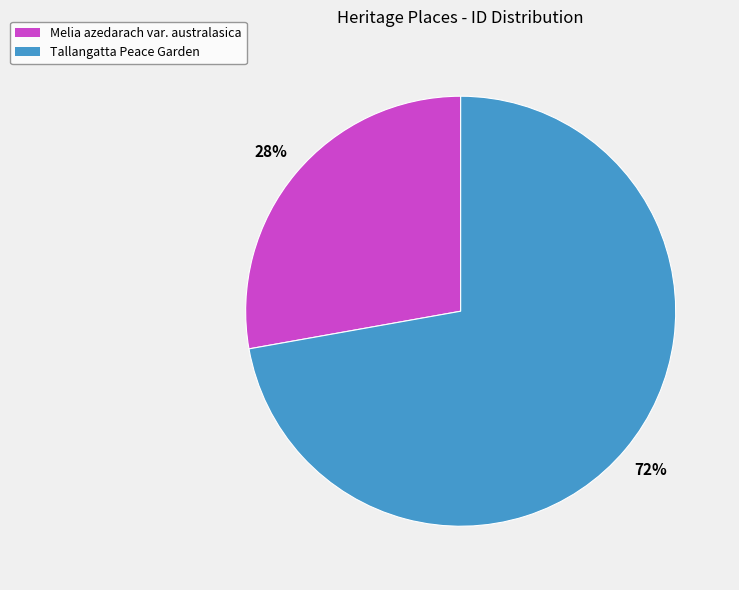

Do Melia azedarach var. australasica and Tallangatta Peace Garden together represent more than half of the pie?

Yes